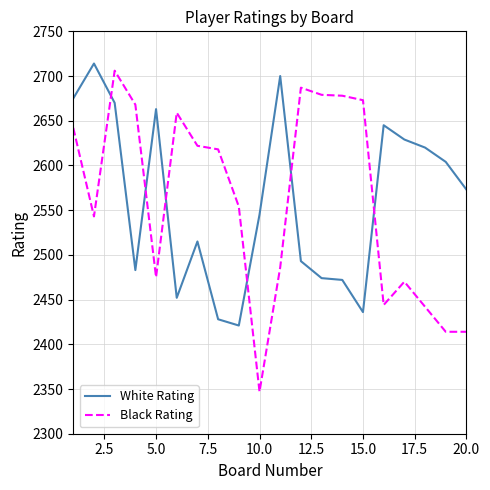

Which series ends up on top after the final intersection of White Rating and Black Rating?

White Rating